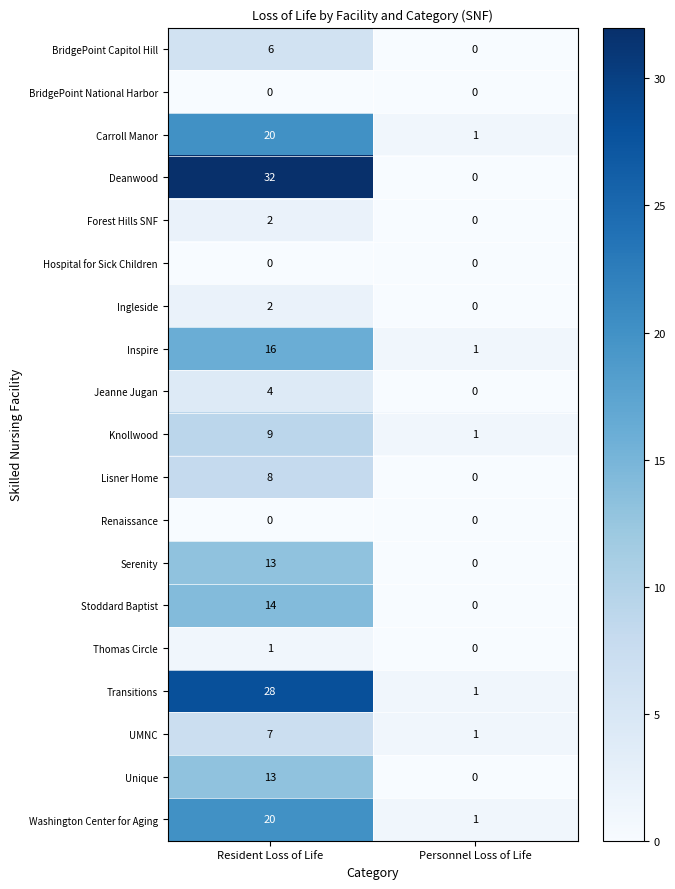

Is it true that Unique equals 20 at Resident Loss of Life?

False